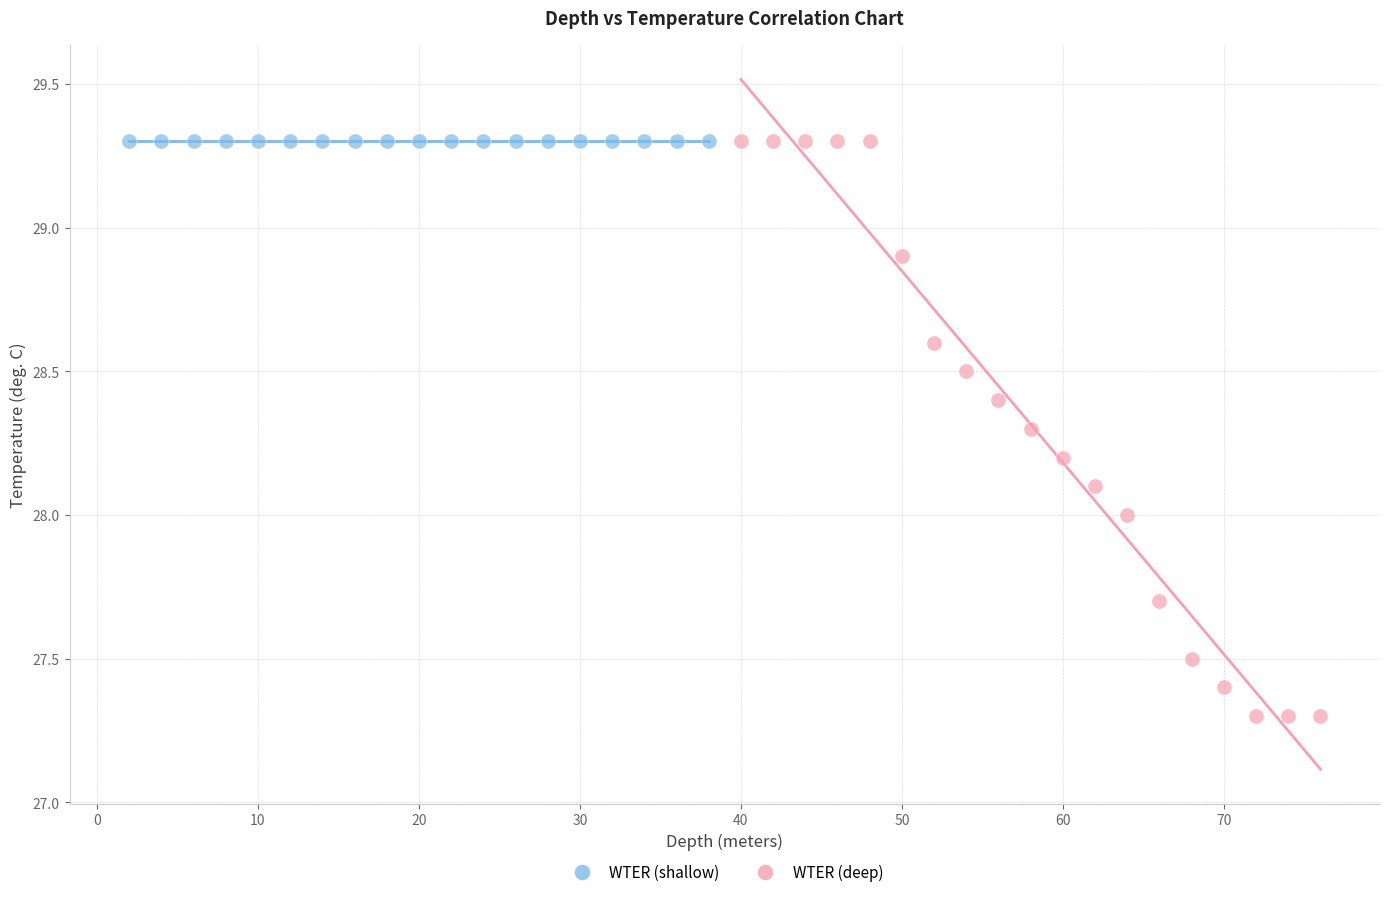

Which series reaches the minimum Y coordinate?

WTER (deep)